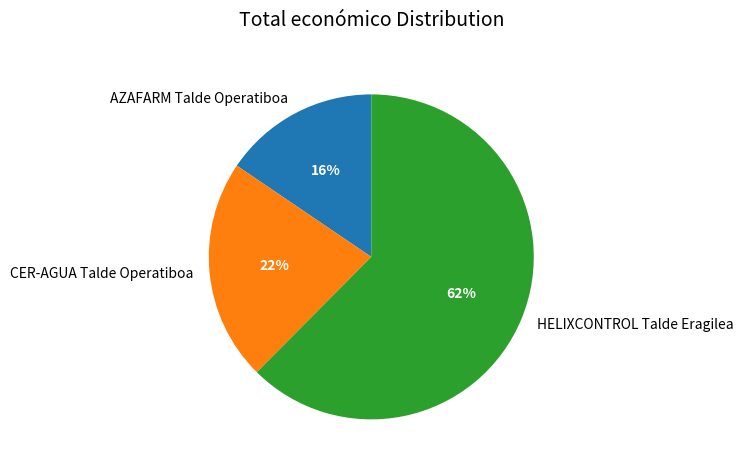

Which has a higher value, AZAFARM Talde Operatiboa or CER-AGUA Talde Operatiboa?

CER-AGUA Talde Operatiboa